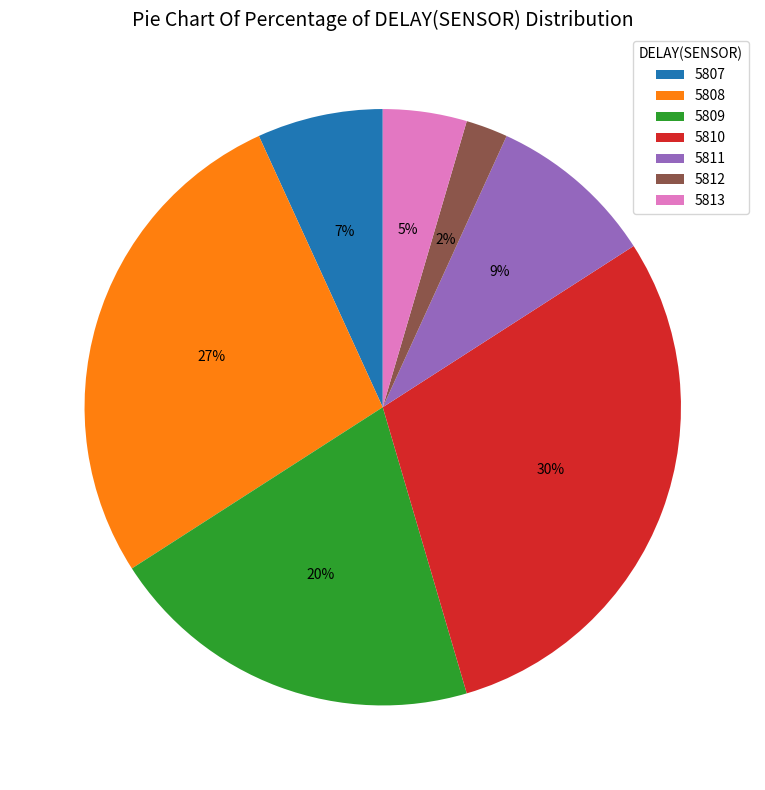

How many slices are in this pie chart?

7